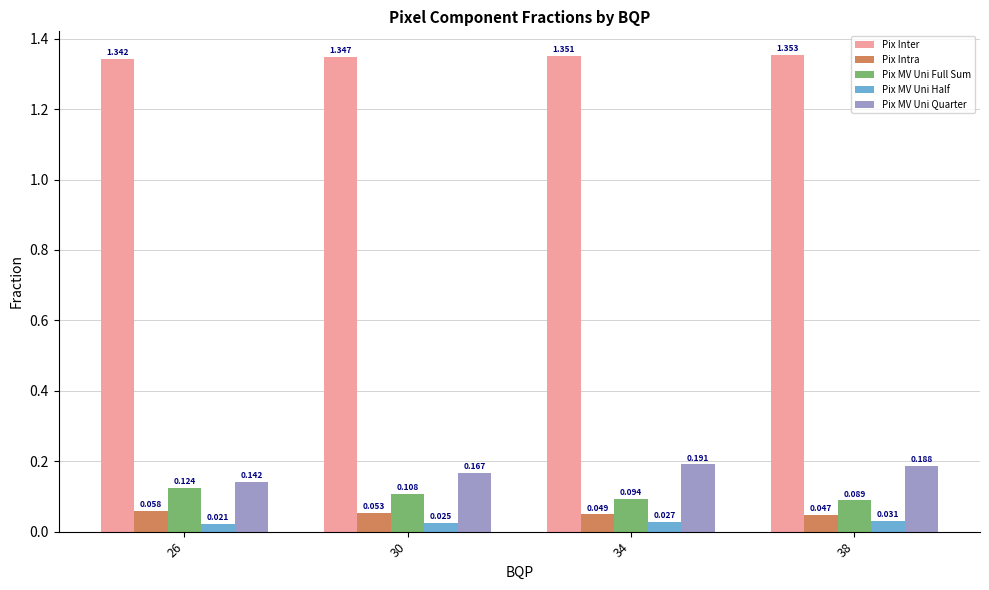

Which series has the largest range (max minus min)?

Pix MV Uni Quarter